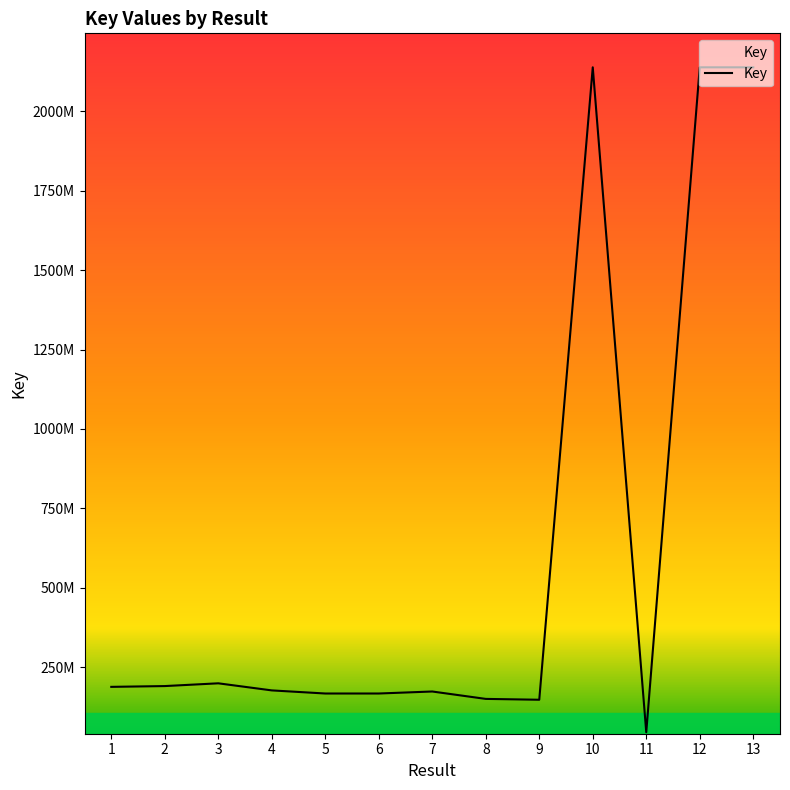

Is this an area chart (filled region under the line)?

No